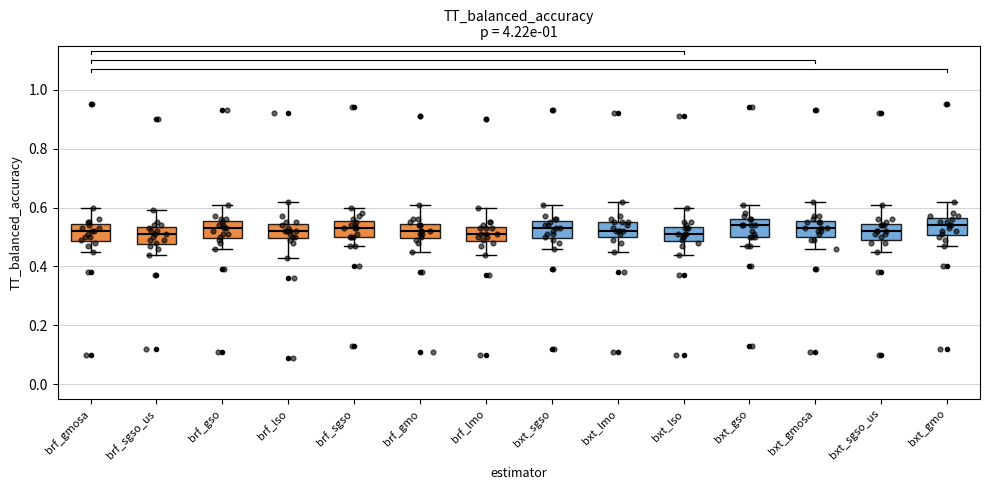

Where does the lower whisker of the box for bxt_lso end on the y-axis? The values are not printed on the chart, so give them approximately, as read against the axis.

0.44